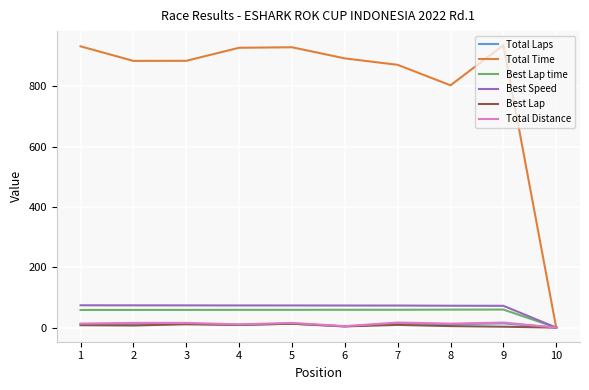

What is the total value across all series at 9?

1101.6